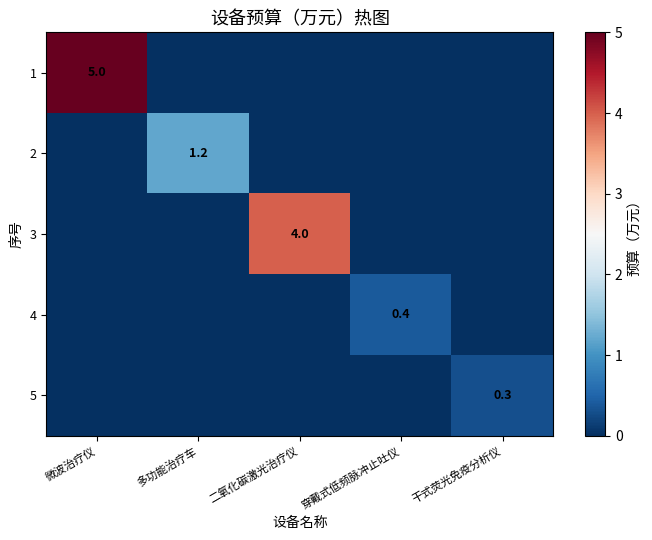

The 1 series shows 5.0 at 微波治疗仪. True or false?

True